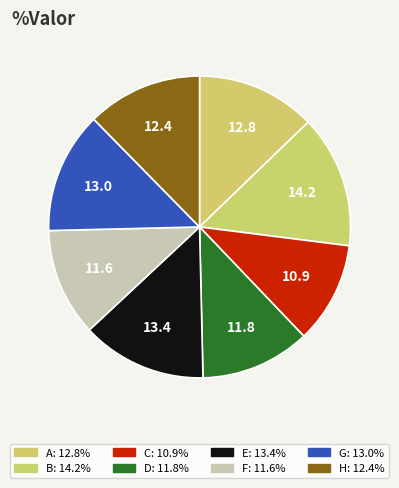

How many segments does this pie chart have?

8